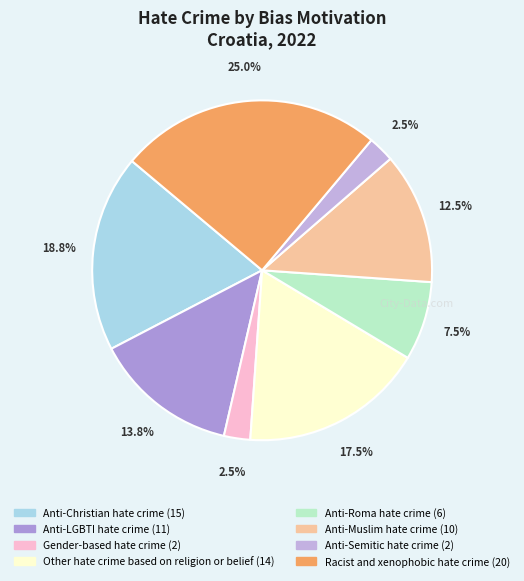

Do Anti-Semitic hate crime and Anti-LGBTI hate crime together represent more than half of the pie?

No